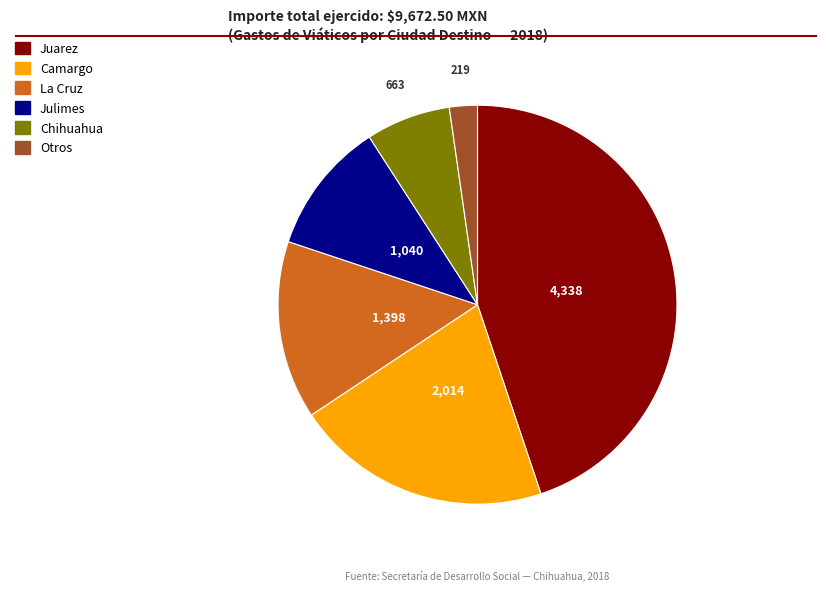

Count the number of slices in the pie.

6